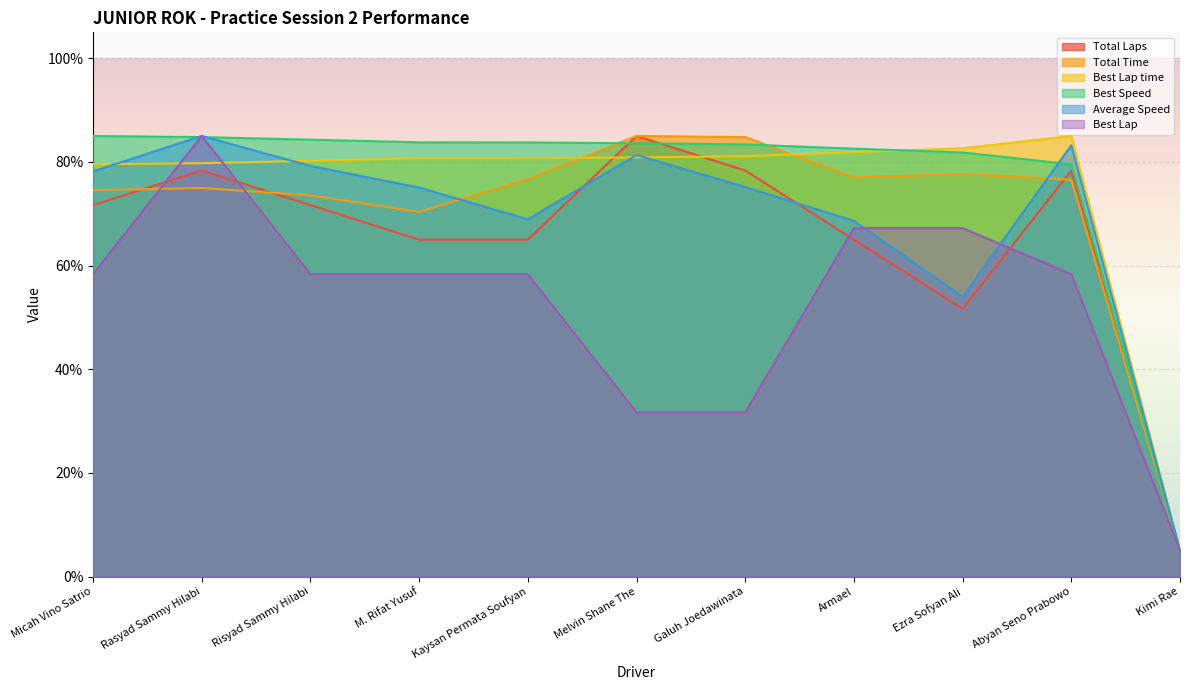

True or false: Best Speed has more than 1 interior local peaks.

False